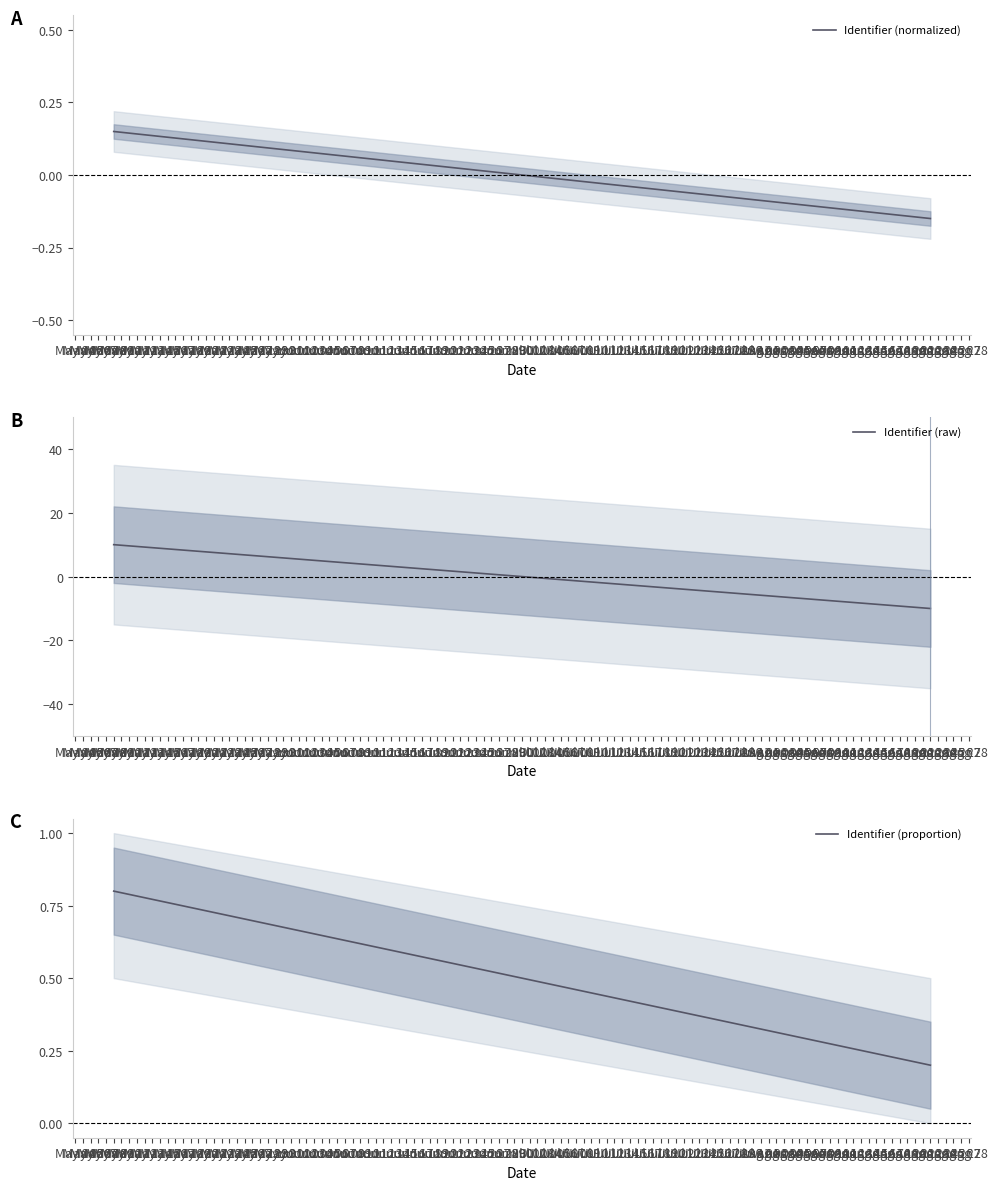

How many data points in Identifier (raw) are less than 10?

1